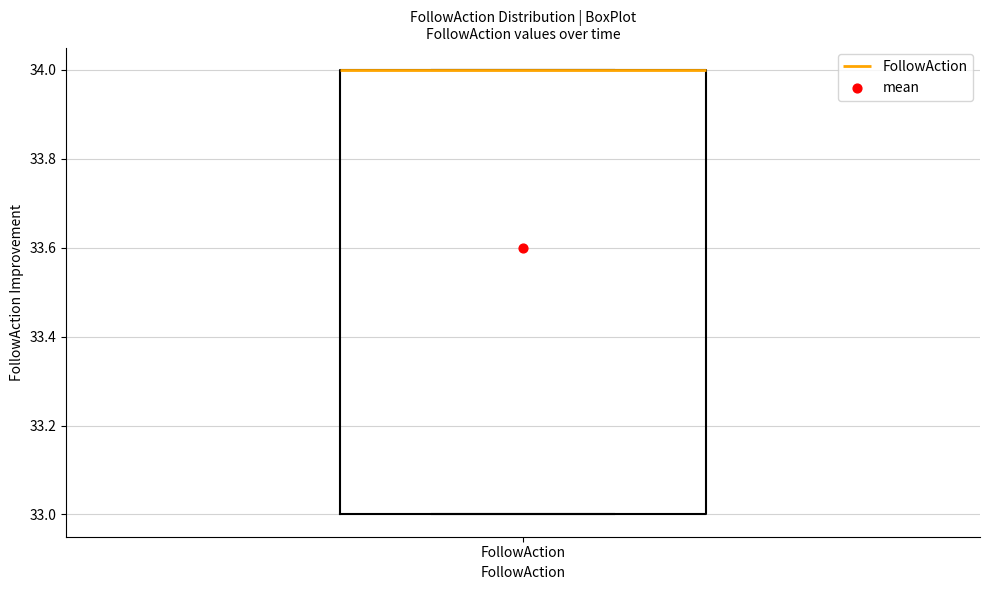

Read this box plot against the y-axis: the position of the median line, the range covered by the box, and the ends of both whiskers. The values are not printed on the chart, so give them approximately, as read against the axis.

median 34 (drawn on the box's upper edge), box 33 to 34, whiskers 33 to 34